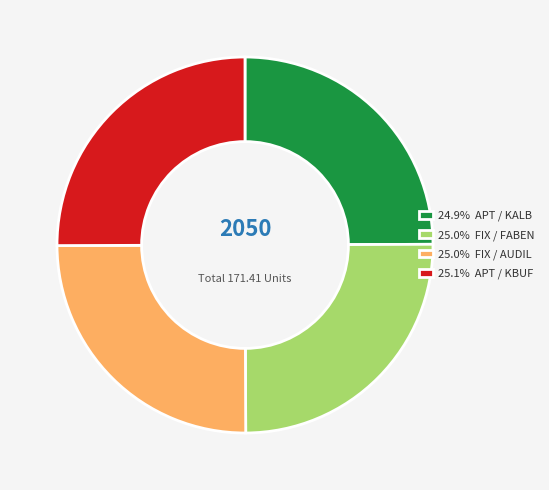

Does any single category account for the majority?

No